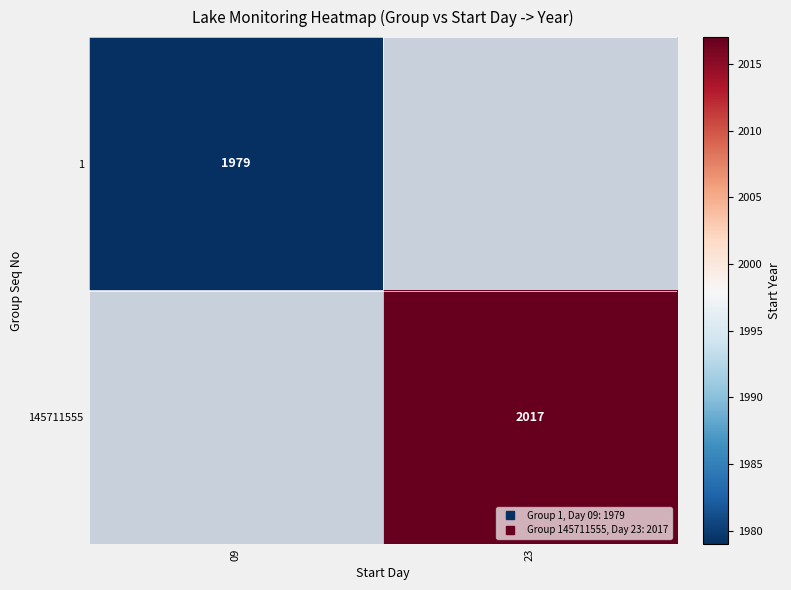

Rank the series by their average value, from lowest to highest.

1, 145711555